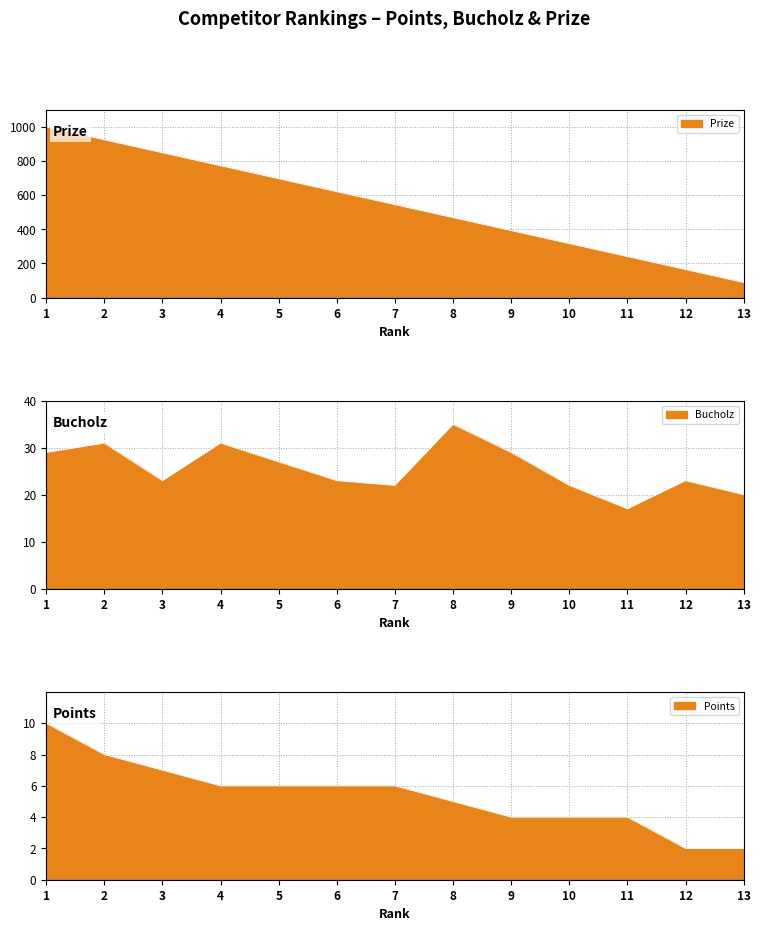

At which category is the sum across all series the highest?

1